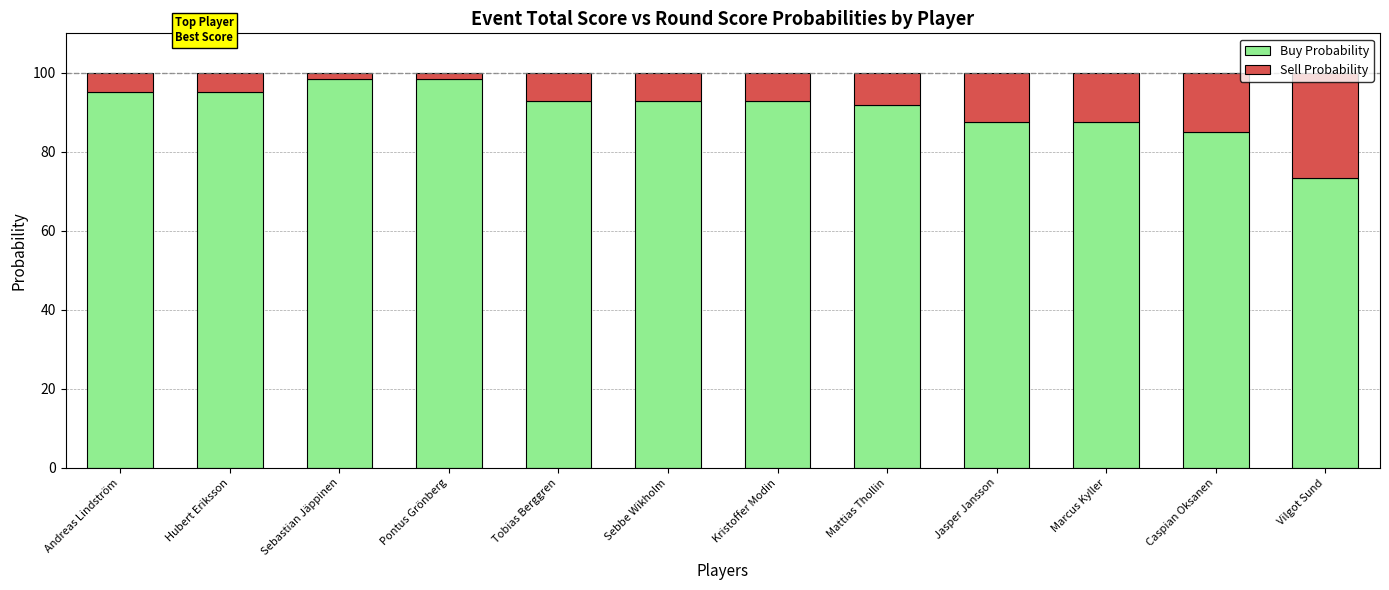

What is the difference between the maximum and minimum values in the Buy Probability series?

25.1